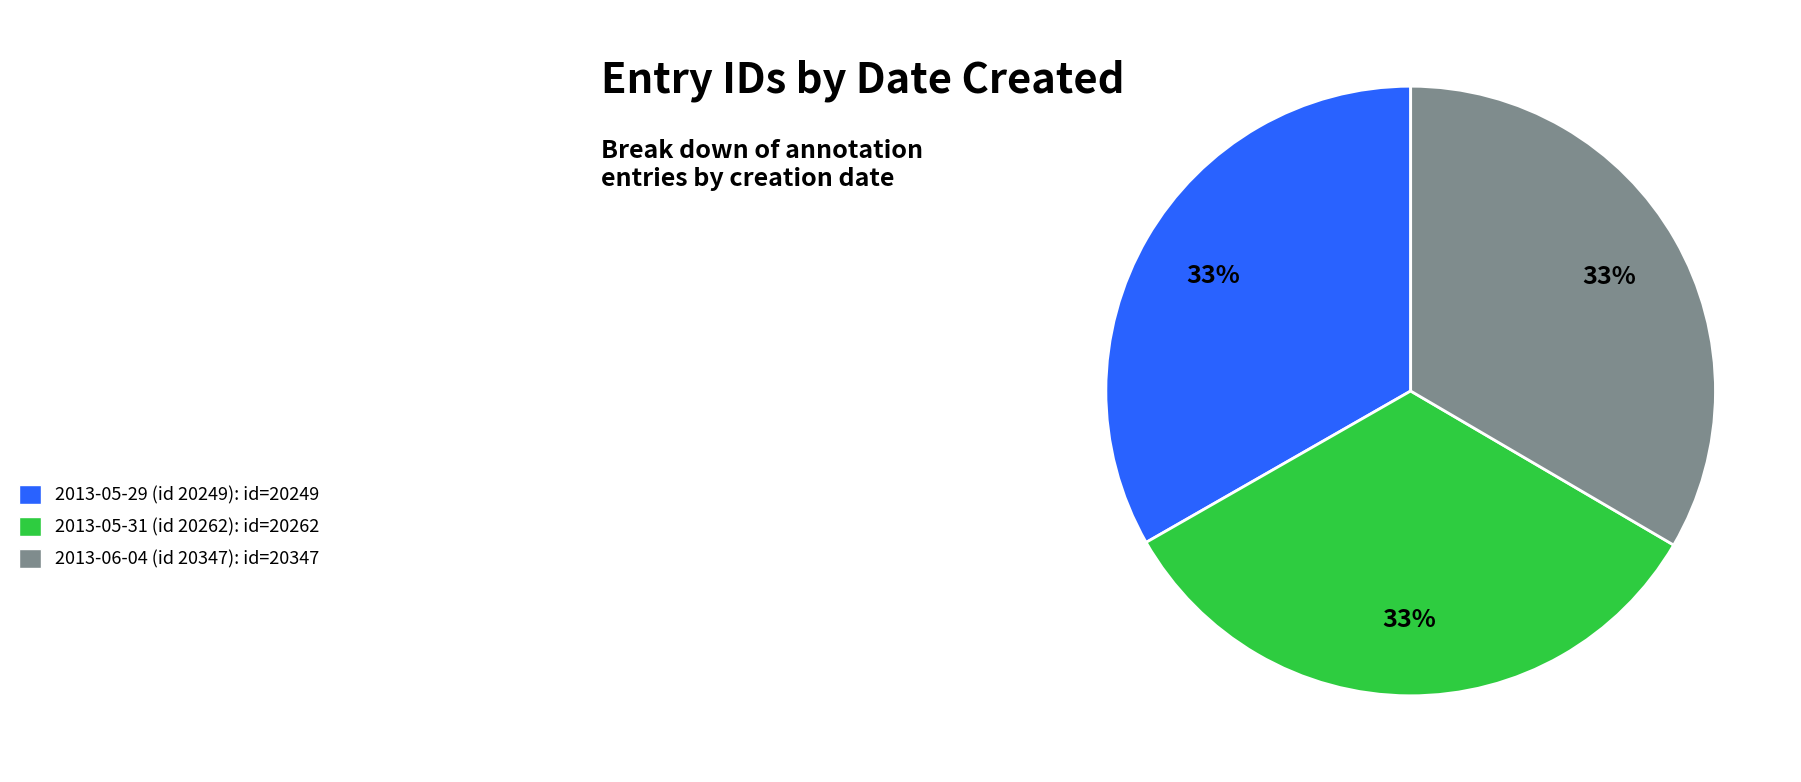

How many segments does this pie chart have?

3